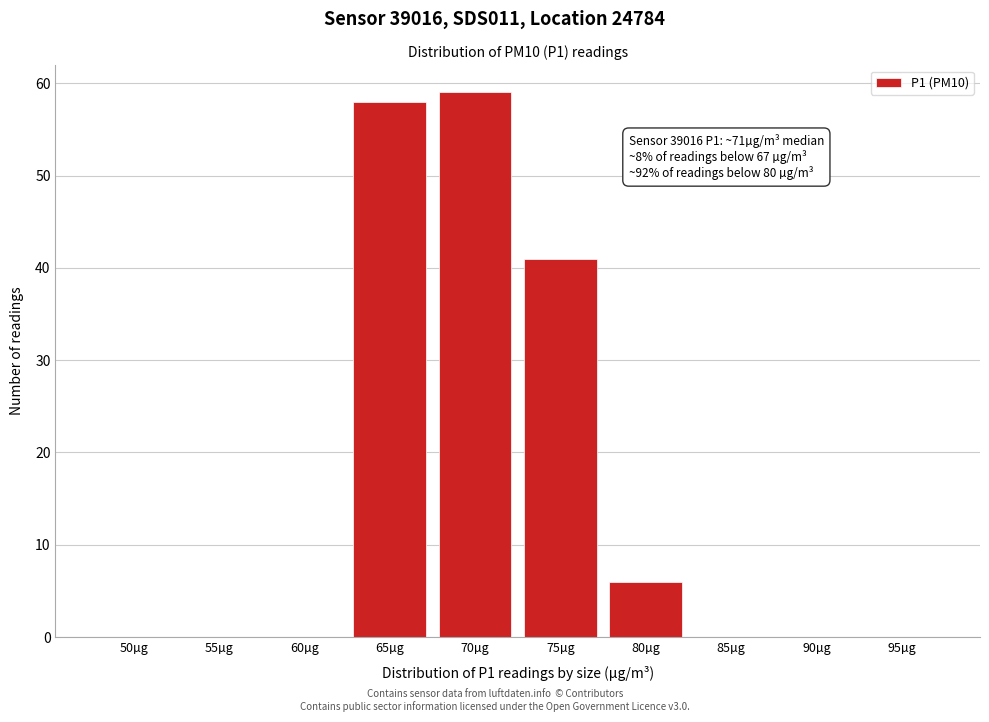

Reading left to right, transcribe all the data shown in this chart.

50µg=0	55µg=0	60µg=0	65µg=58	70µg=59	75µg=41	80µg=6	85µg=0	90µg=0	95µg=0